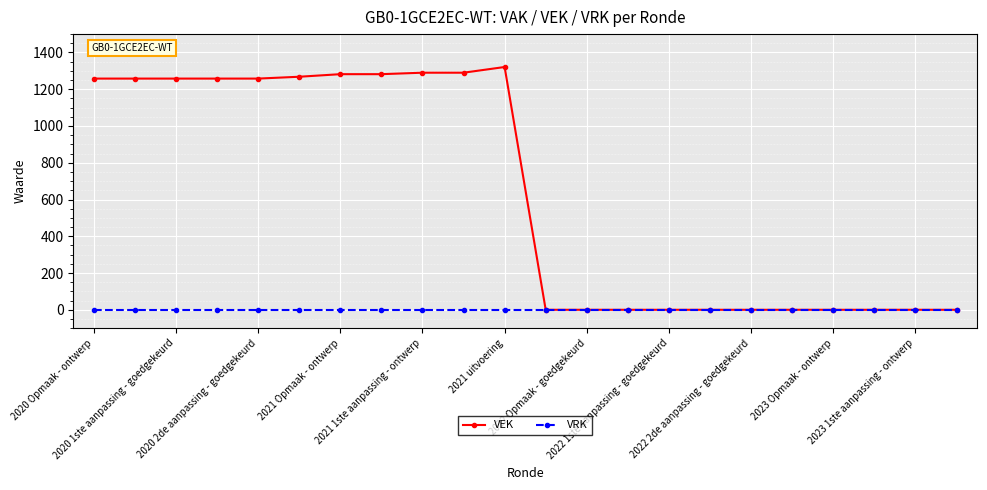

What is the highest value of the VEK series?

1321